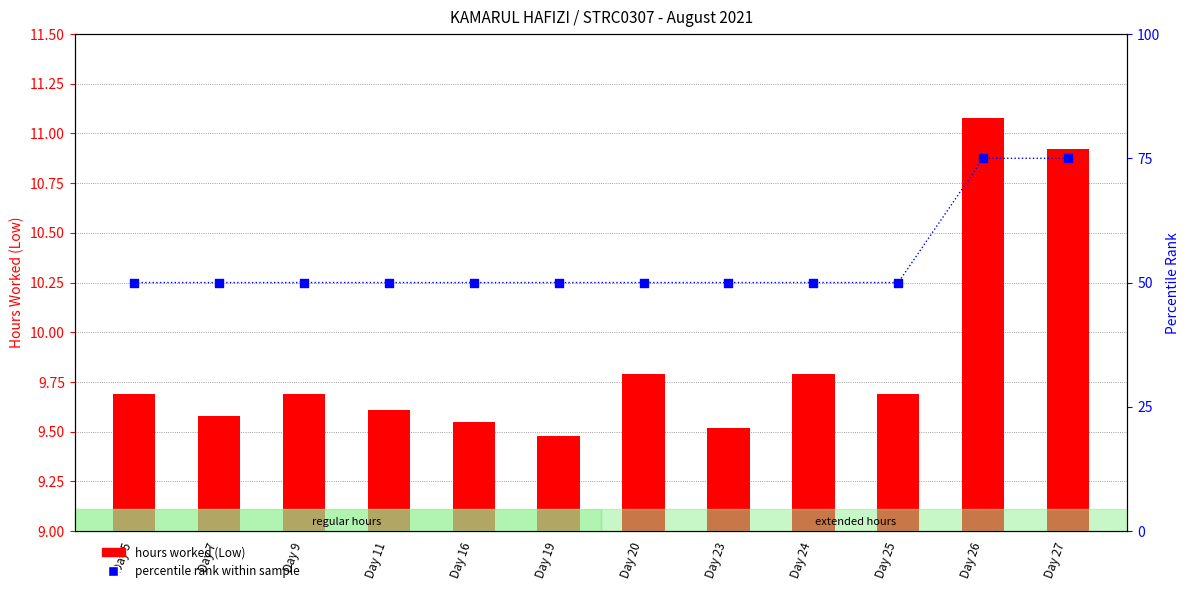

At which category is the sum across all series the highest?

Day 26